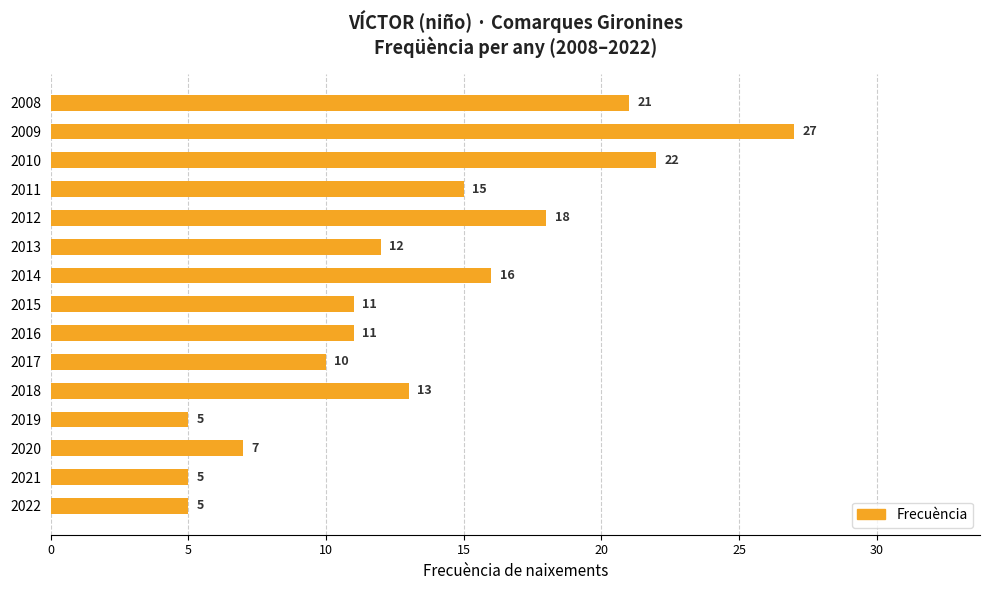

Which series has the largest total across all categories?

Frecuencia